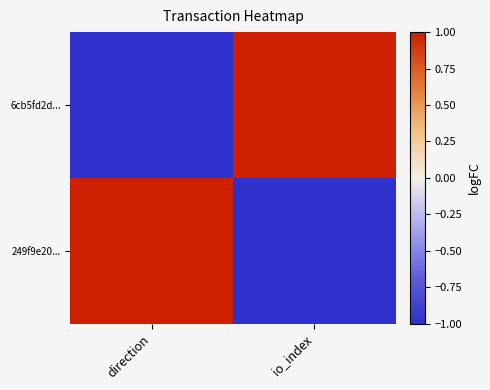

Reading left to right, list all the values displayed in this chart.

6cb5fd2d...: direction=-1	io_index=1
249f9e20...: direction=1	io_index=-1